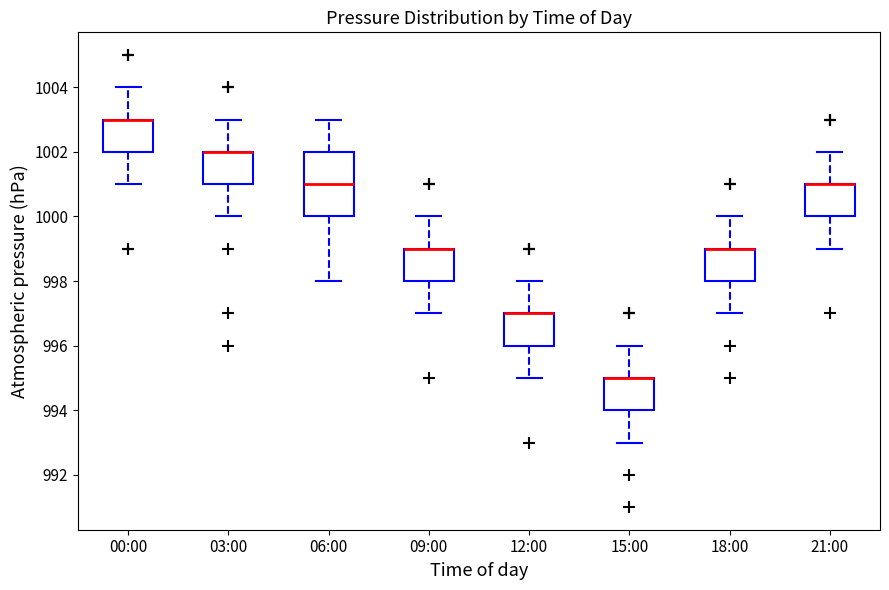

Where does the lower whisker of the box for 21:00 end on the y-axis? The values are not printed on the chart, so give them approximately, as read against the axis.

999